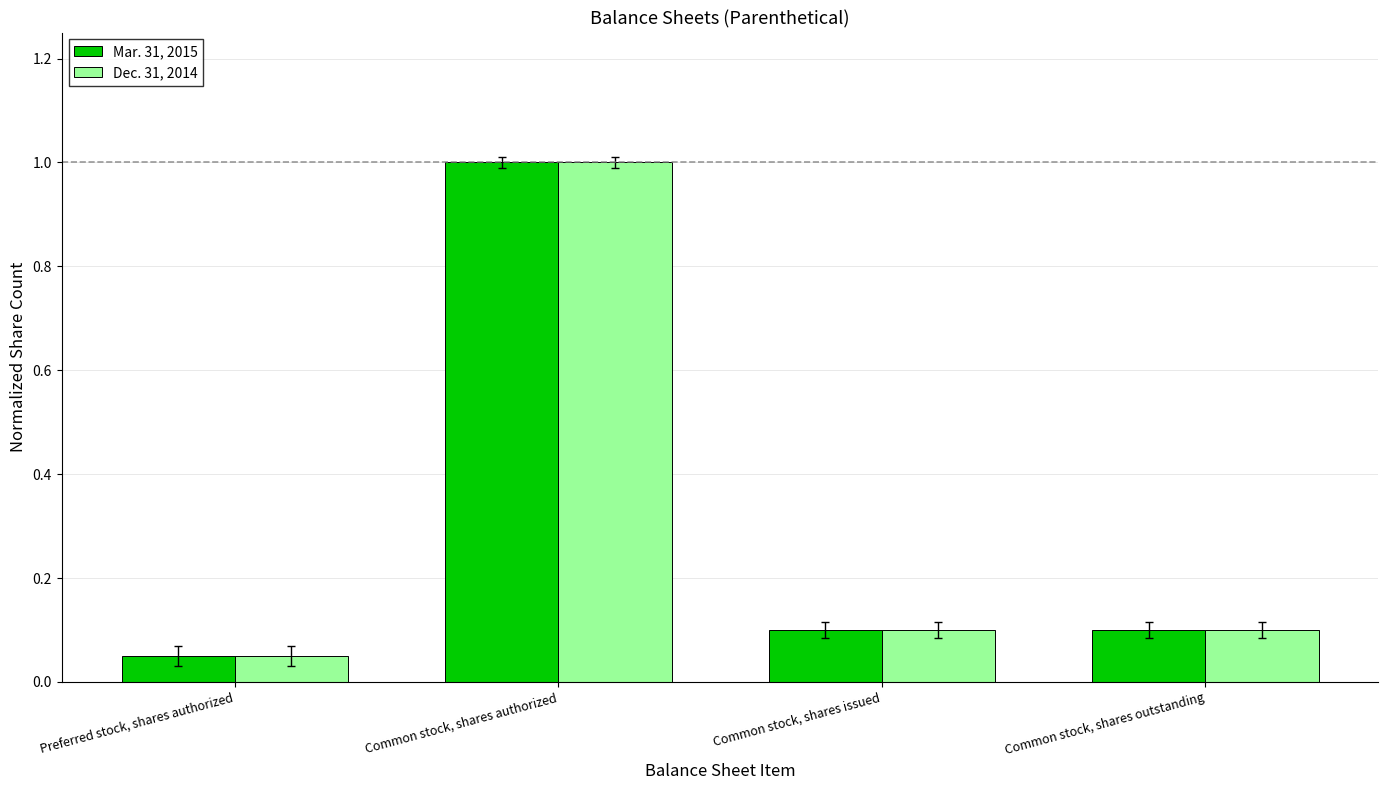

How many series are shown in this chart?

2